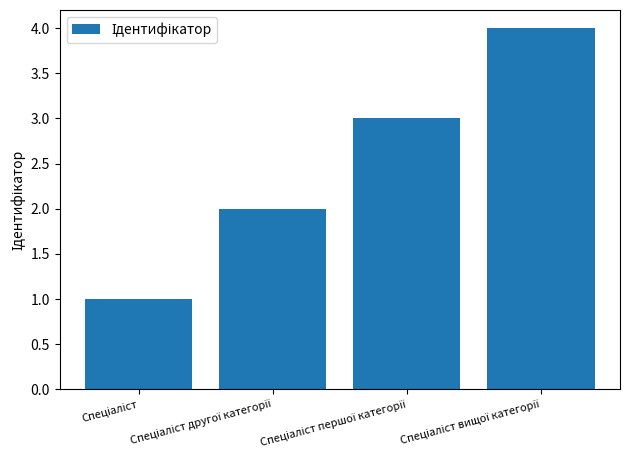

What is the difference between the maximum and minimum values?

3